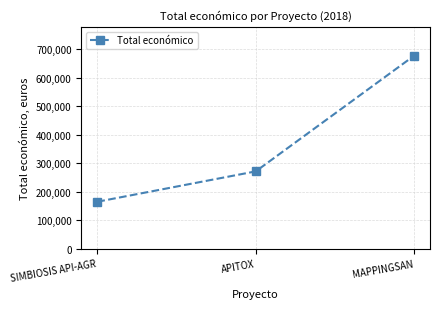

Approximately how many times larger is the value at MAPPINGSAN compared to APITOX?

2.5